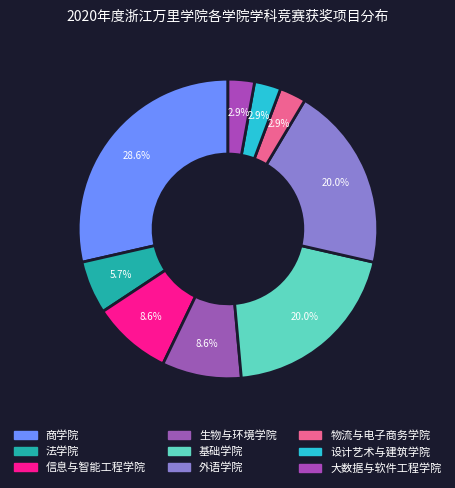

To the nearest percent, what is the average slice percentage?

11%